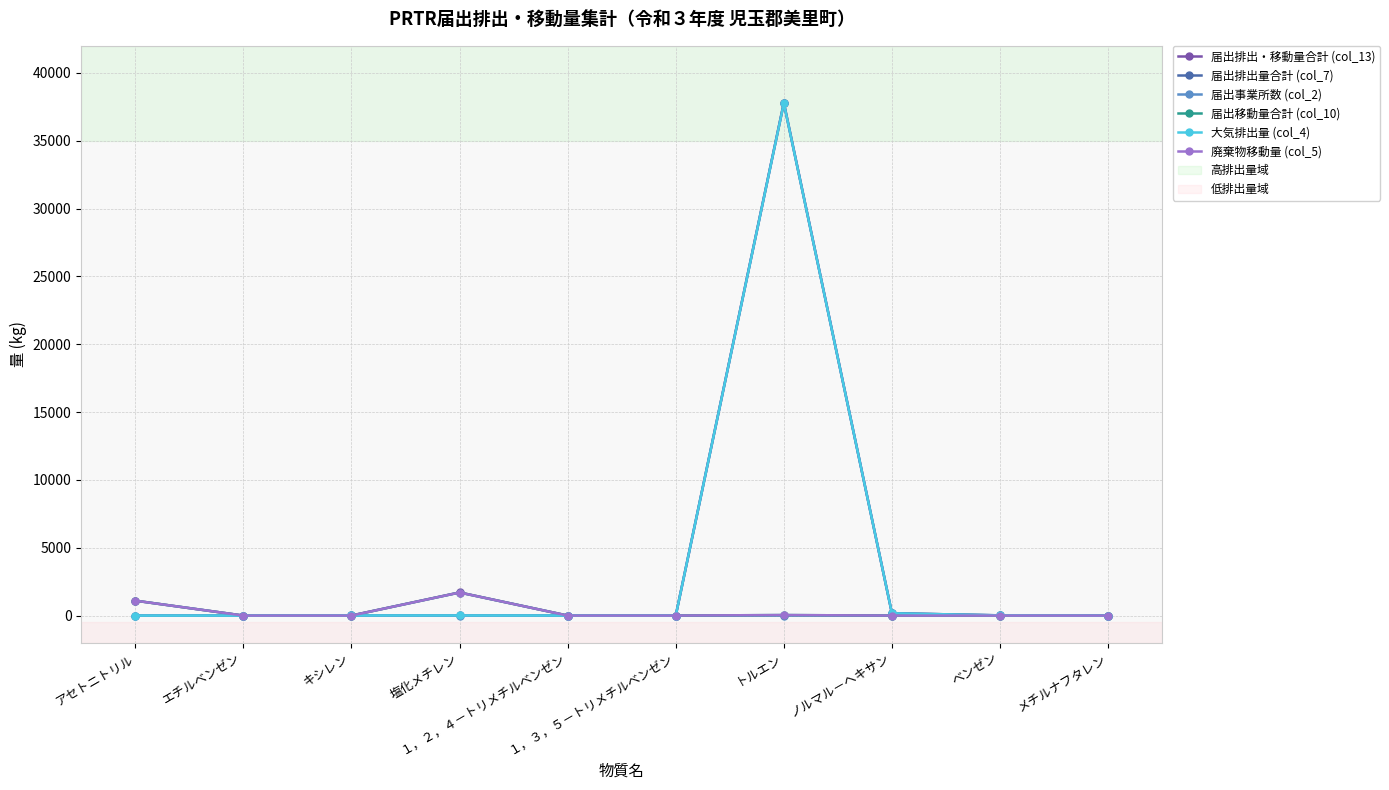

Does the chart have visible grid lines?

Yes